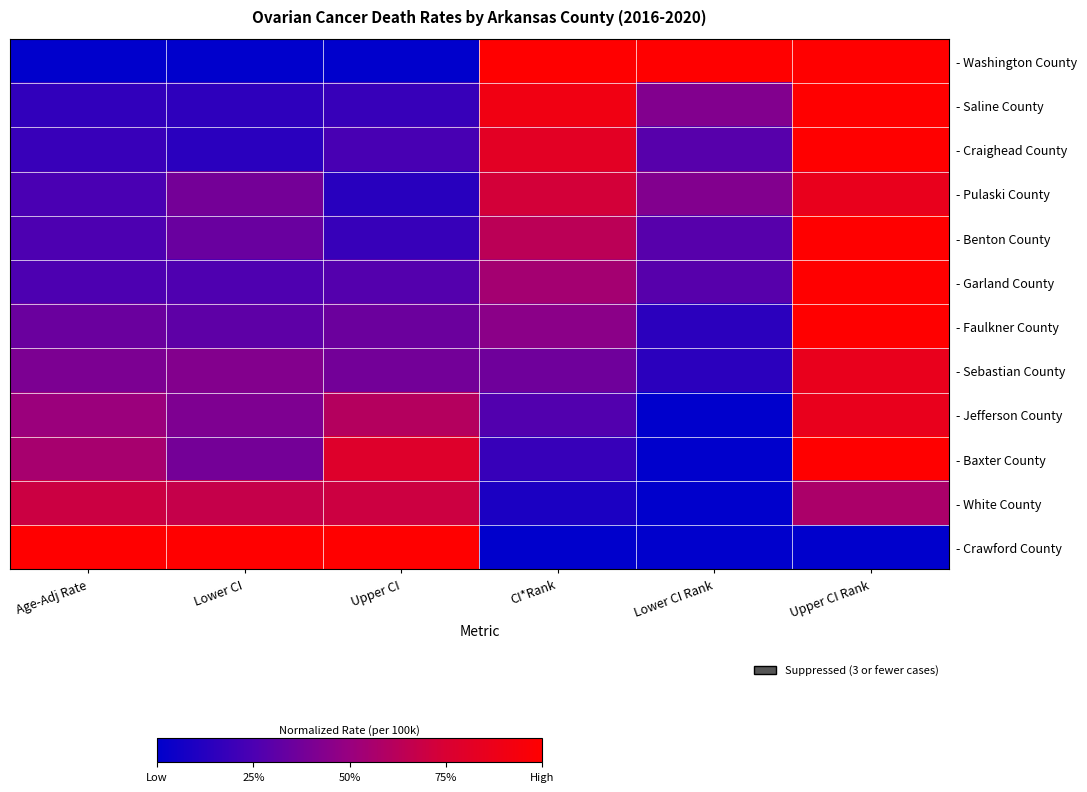

Which series has the largest total across all categories?

- Washington County